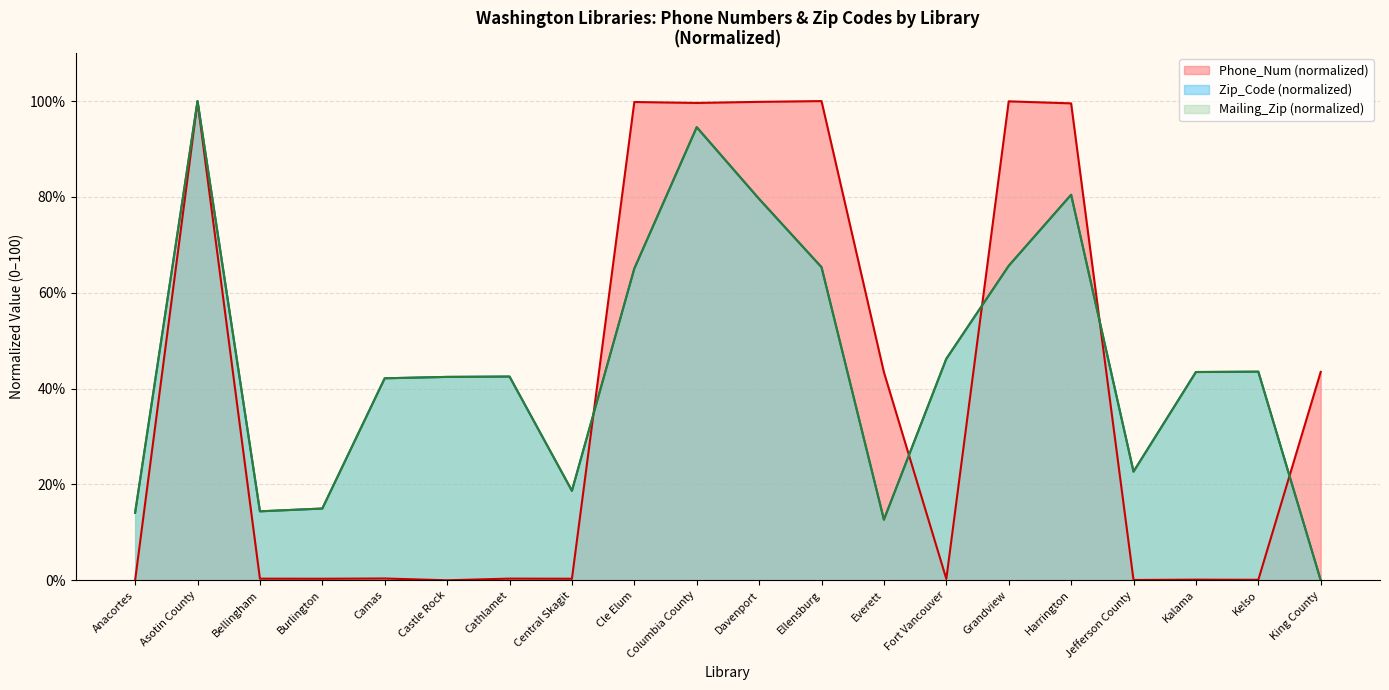

Is the value of Mailing_Zip at King County greater than the value of Phone_Num at King County?

No